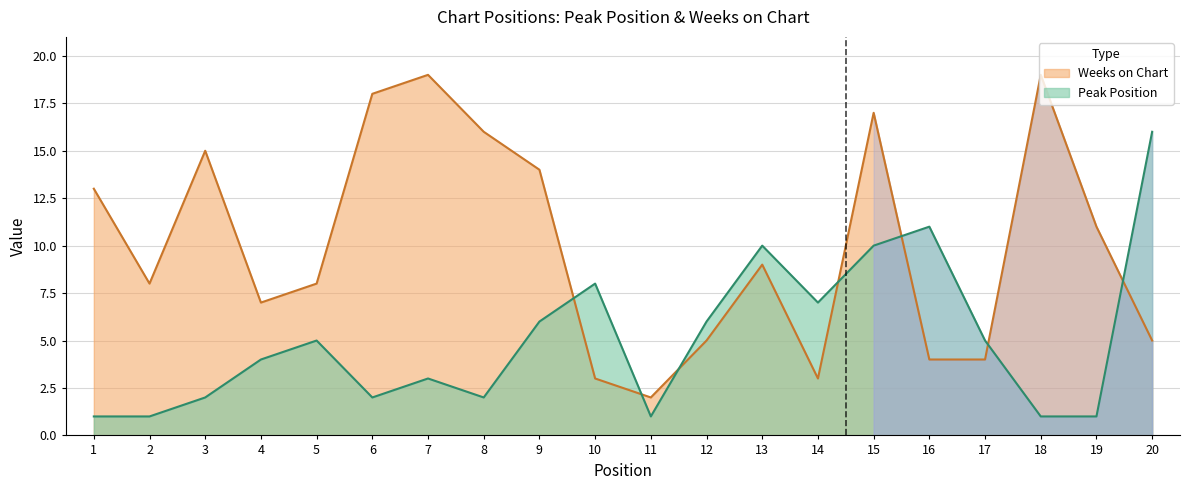

At which label does Weeks on Chart first exceed 9?

1